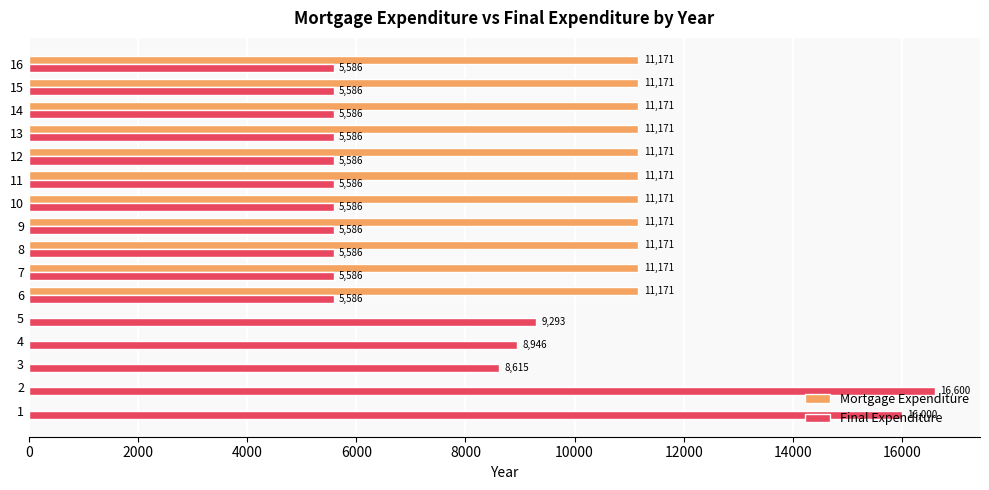

Between 4 and 5, which series saw the biggest shift?

Final Expenditure